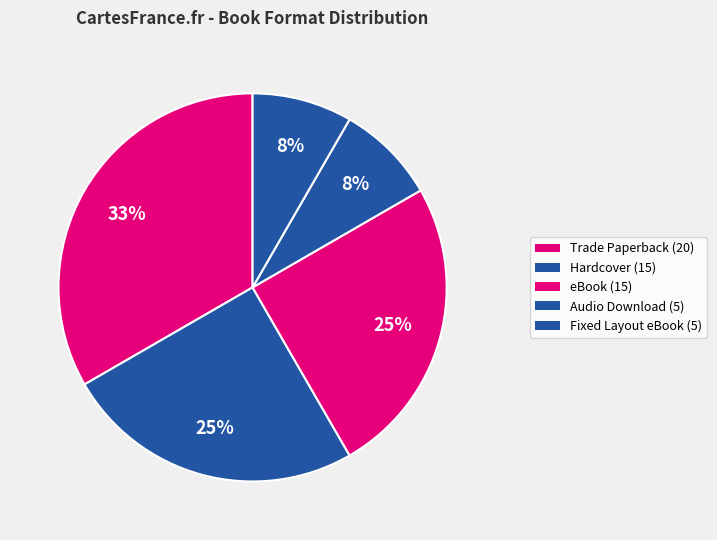

Count the number of slices in the pie.

5